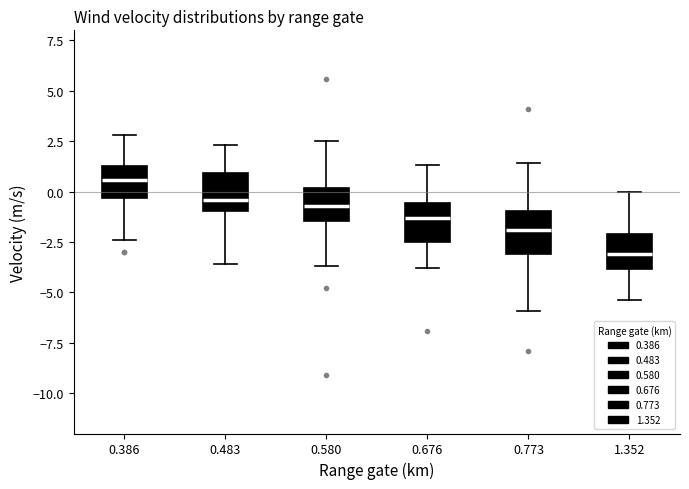

Reading left to right, transcribe this box plot: for each box, give where its median line is, the range the box spans, and where its two whiskers end, as read against the y-axis. The values are not printed on the chart, so give them approximately, as read against the axis.

0.386: median 0.5, box -0.5 to 1.5, whiskers -2.5 to 3.0
0.483: median -0.5, box -1.0 to 1.0, whiskers -3.5 to 2.5
0.580: median -0.5, box -1.5 to 0.0, whiskers -3.5 to 2.5
0.676: median -1.5, box -2.5 to -0.5, whiskers -4.0 to 1.5
0.773: median -2.0, box -3.0 to -1.0, whiskers -6.0 to 1.5
1.352: median -3.0, box -4.0 to -2.0, whiskers -5.5 to 0.0